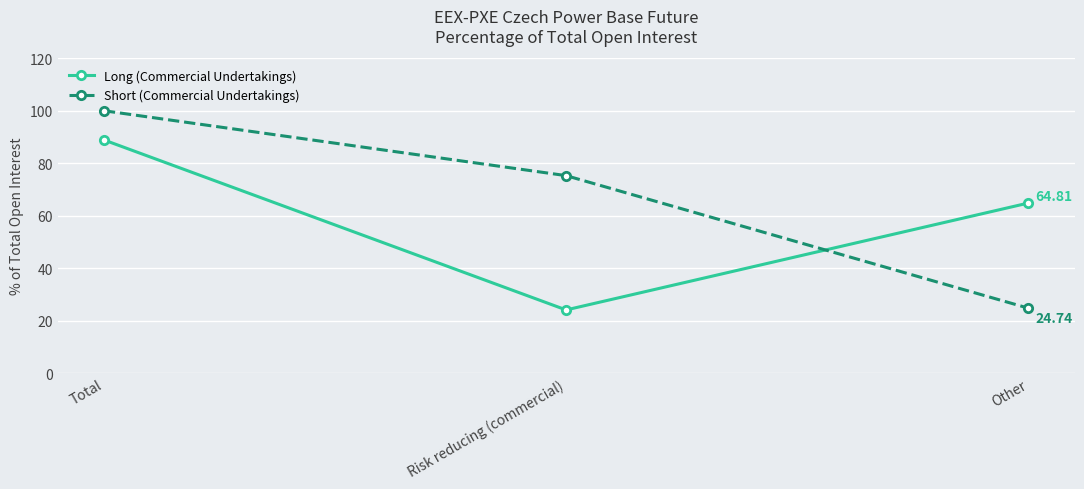

At Risk reducing (commercial), list the series in order from largest to smallest.

Short (Commercial Undertakings), Long (Commercial Undertakings)